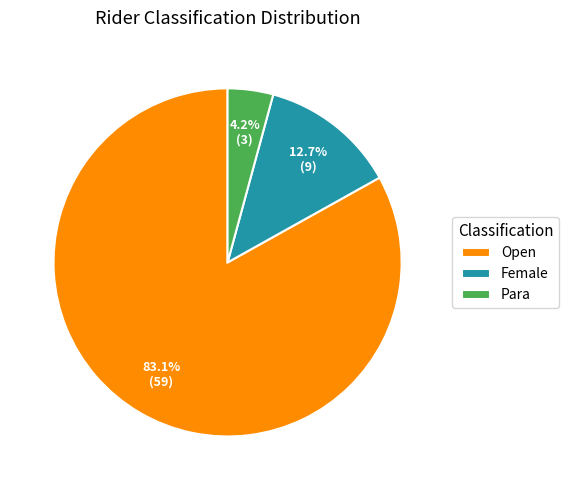

Is the sum of Open and Female greater than half?

Yes